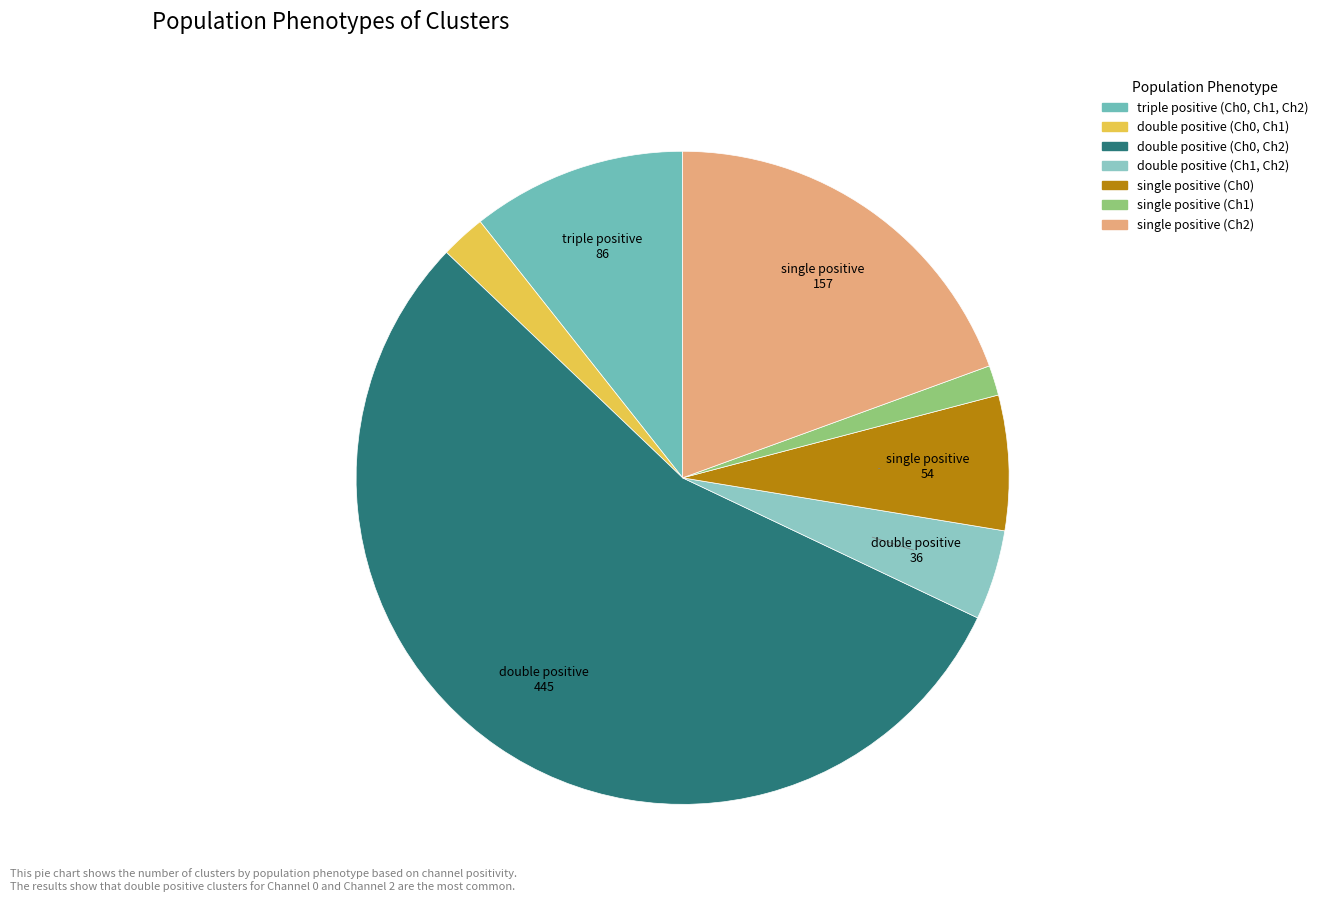

To the nearest percent, what is the difference between the largest and smallest slice percentages?

54%